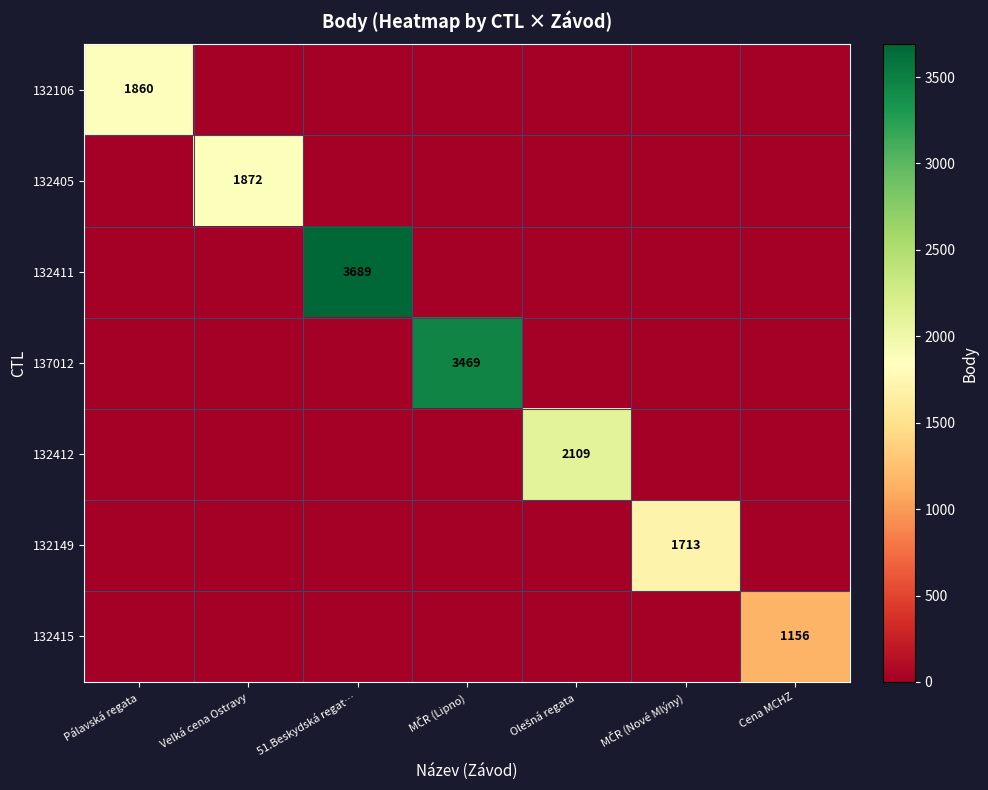

Is it true that 132411 equals 3689 at 51.Beskydská regat…?

True